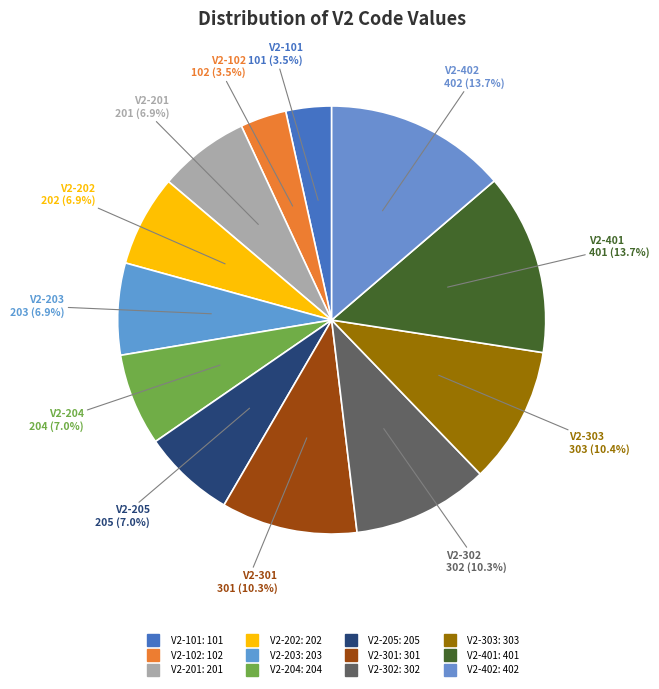

What is the change in value from V2-102 to V2-205?

+103